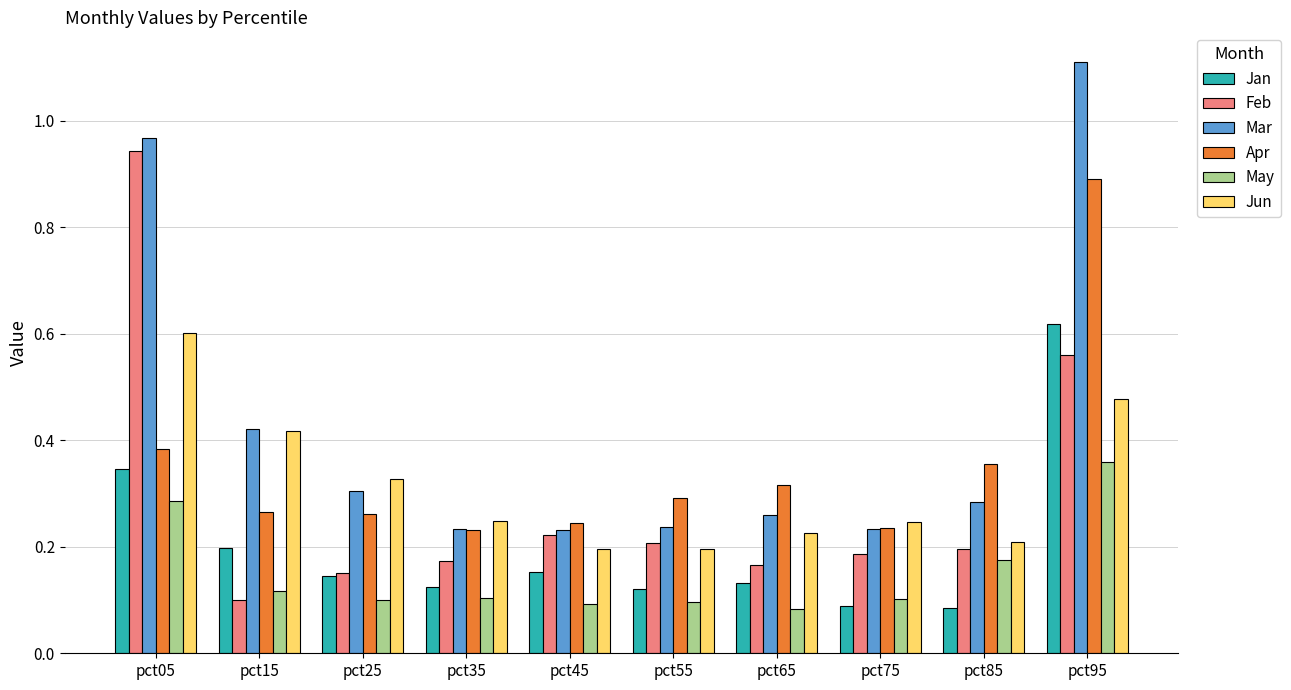

What is the sum of all Feb values?

2.9